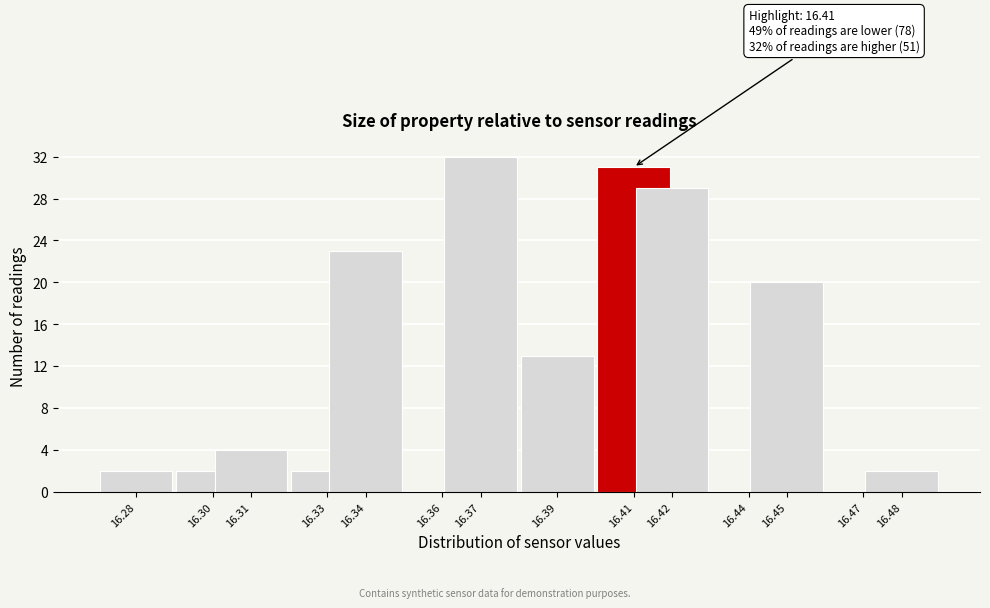

Reading left to right, list all the values displayed in this chart.

16.28=2	16.30=2	16.31=4	16.33=2	16.34=23	16.36=0	16.37=32	16.39=13	16.41=31	16.42=29	16.44=0	16.45=20	16.47=0	16.48=2